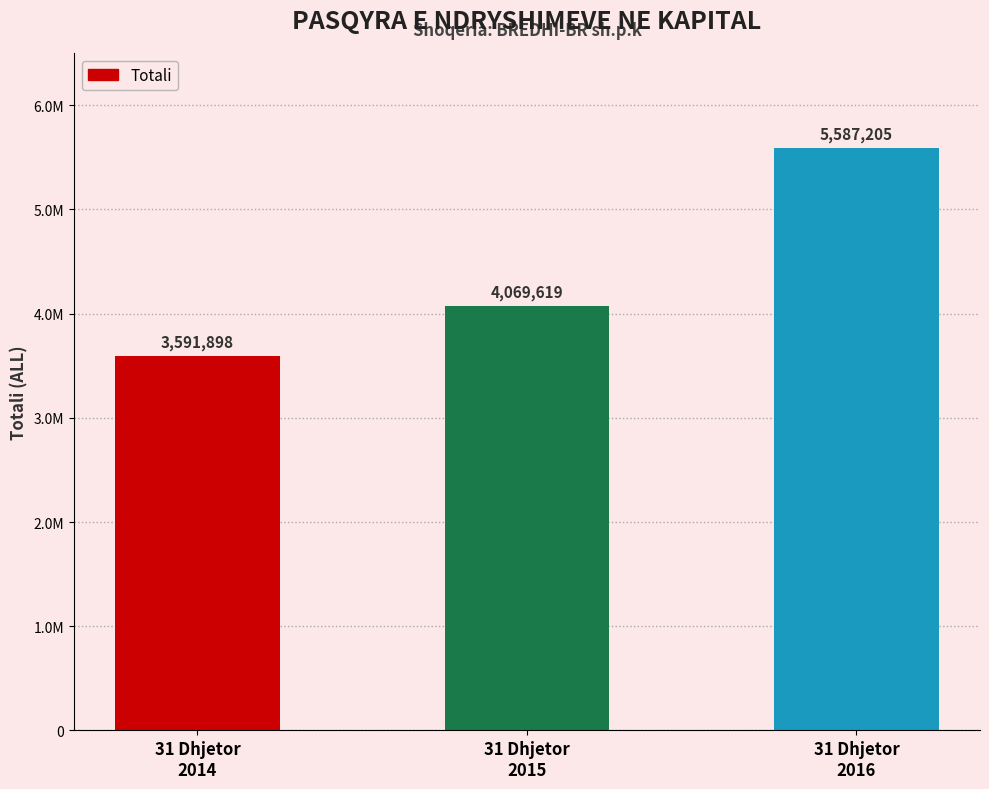

What is the approximate value at 31 Dhjetor
2015?

4069619.3